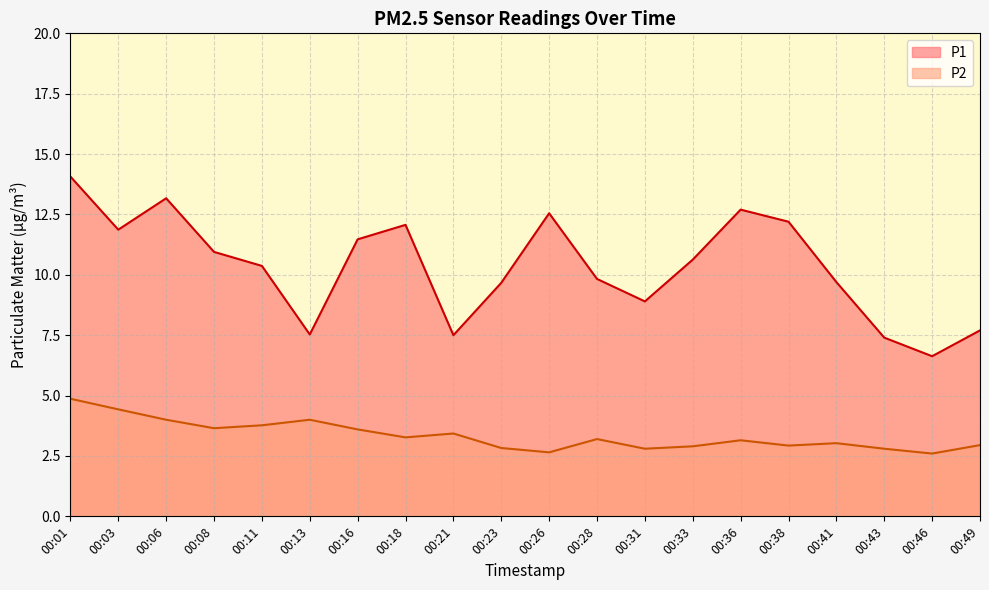

At how many categories does at least one series exceed 12?

6